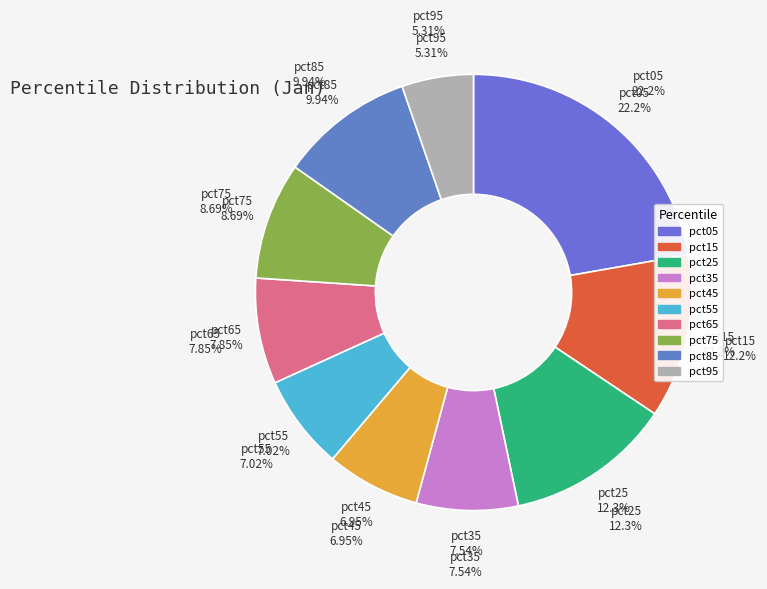

True or false: pct25 accounts for 12% of the total.

True